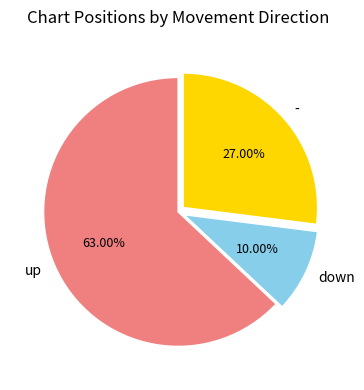

To the nearest percent, what percentage of the pie is down?

10%